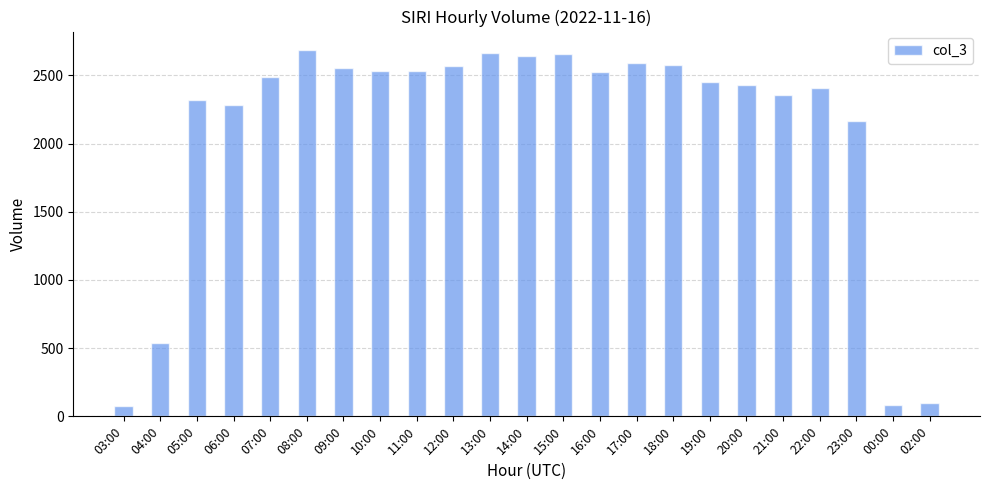

What is the difference between the second highest and minimum values?

2583